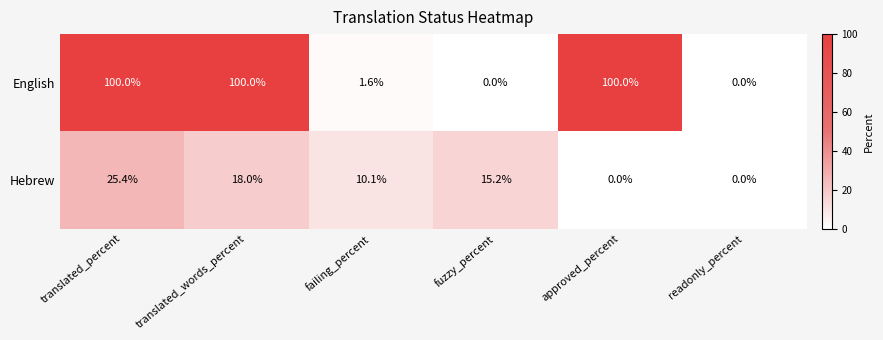

What is the approximate value of English at failing_percent?

1.6